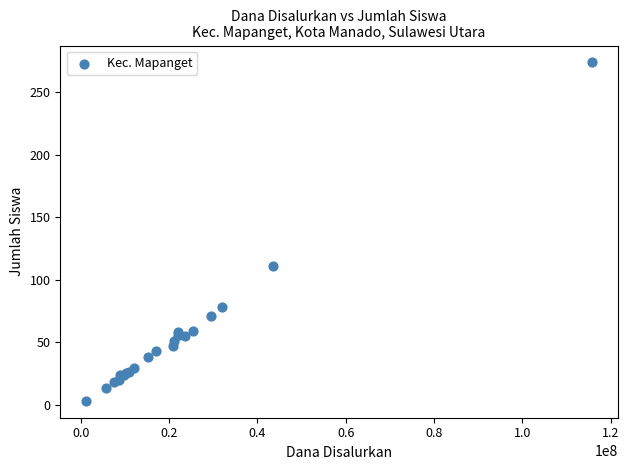

What Y value in the scatter plot is closest to 138?

111